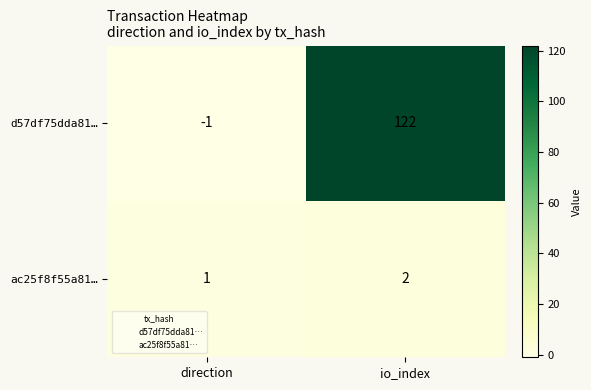

Count the number of data series in this chart.

2